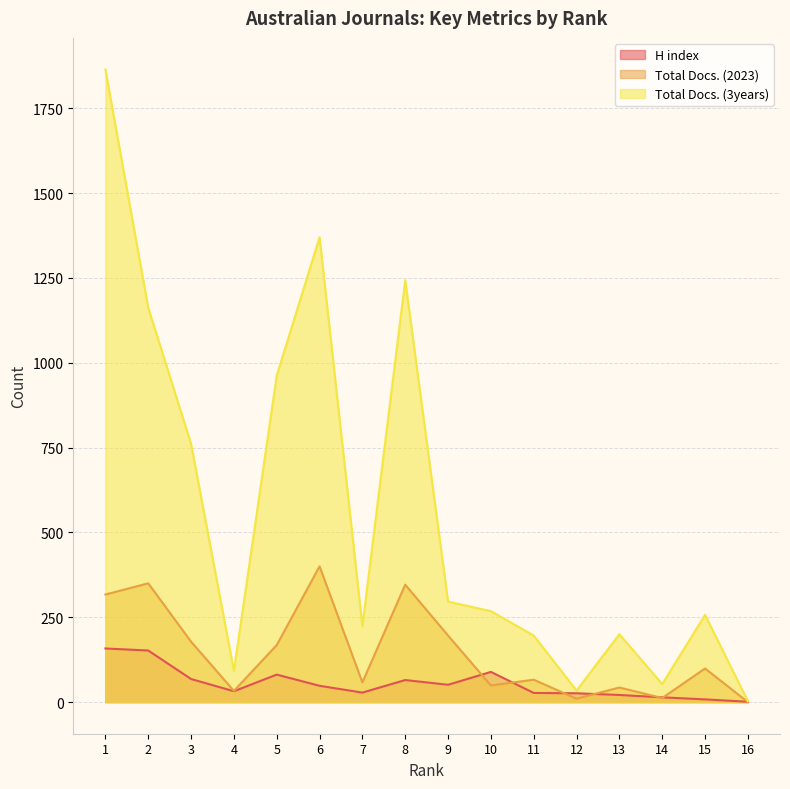

How many lines are shown in the chart?

3